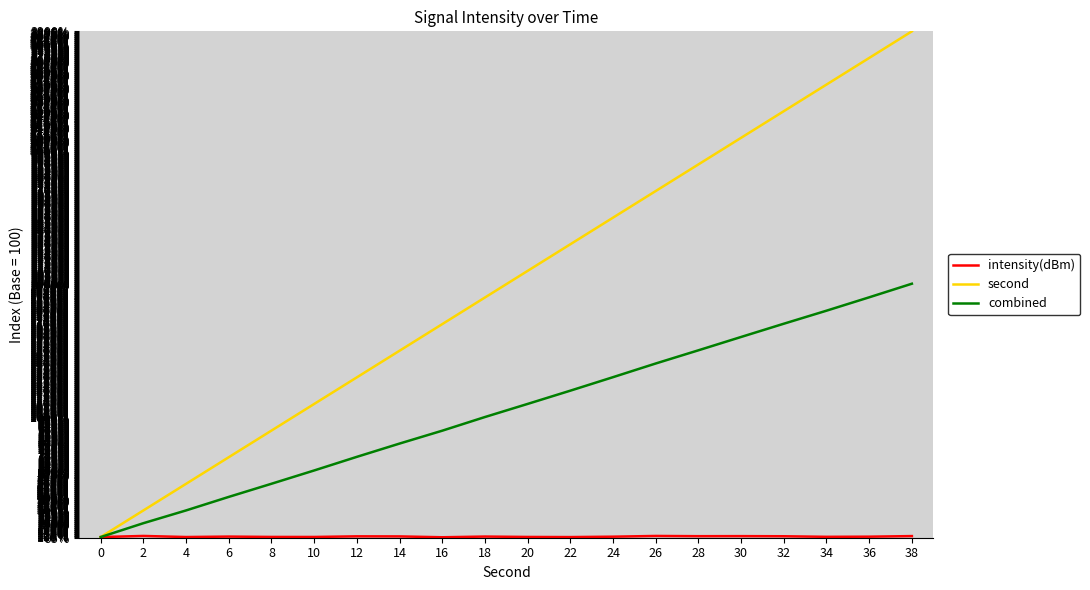

What is the highest value of the combined series?

2003.6